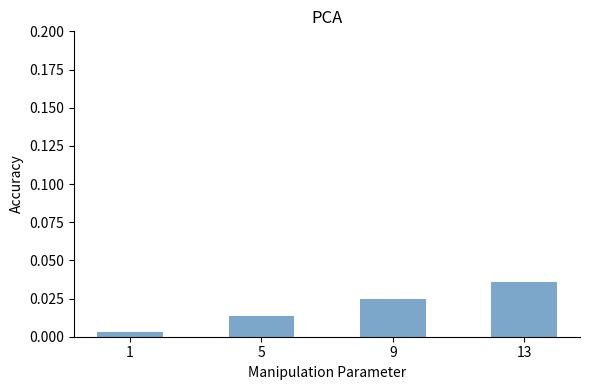

Which has a higher value, 1 or 5?

5